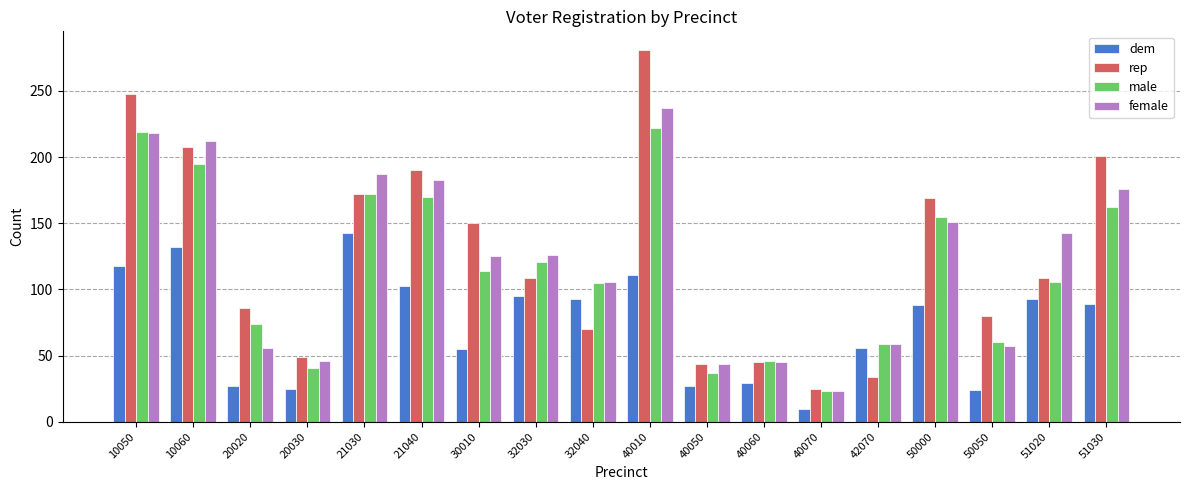

At which label does female first exceed 126?

10050